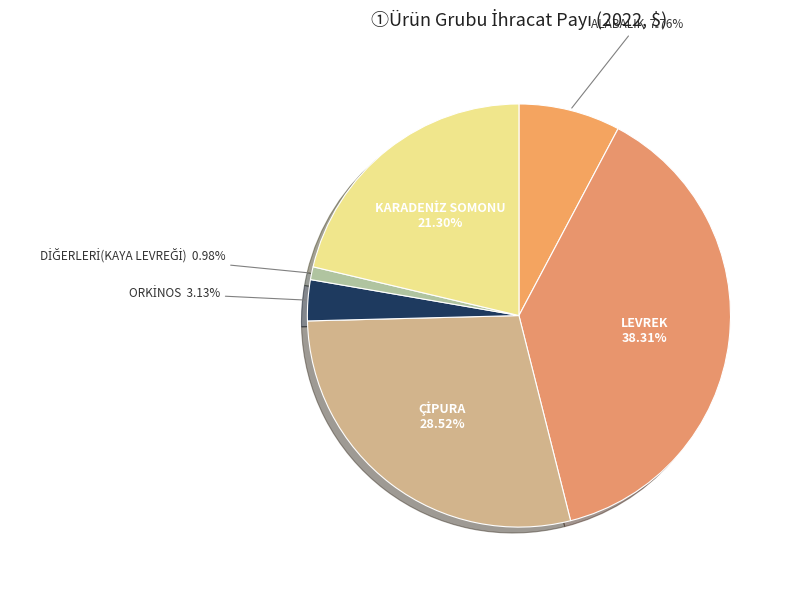

Is there any slice that represents more than half of the pie?

No